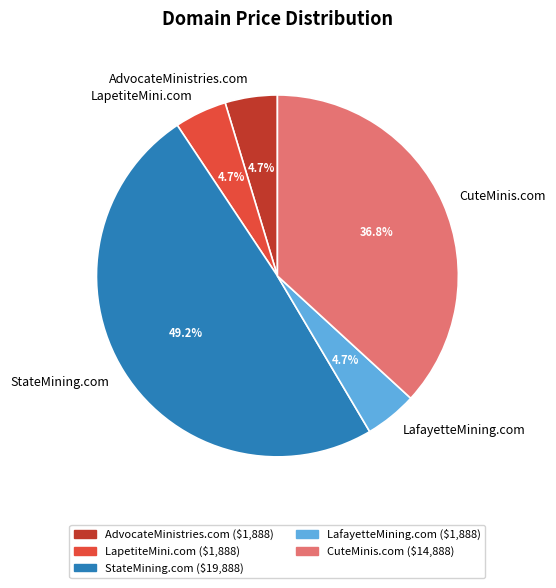

Is LapetiteMini.com the majority of the pie?

No